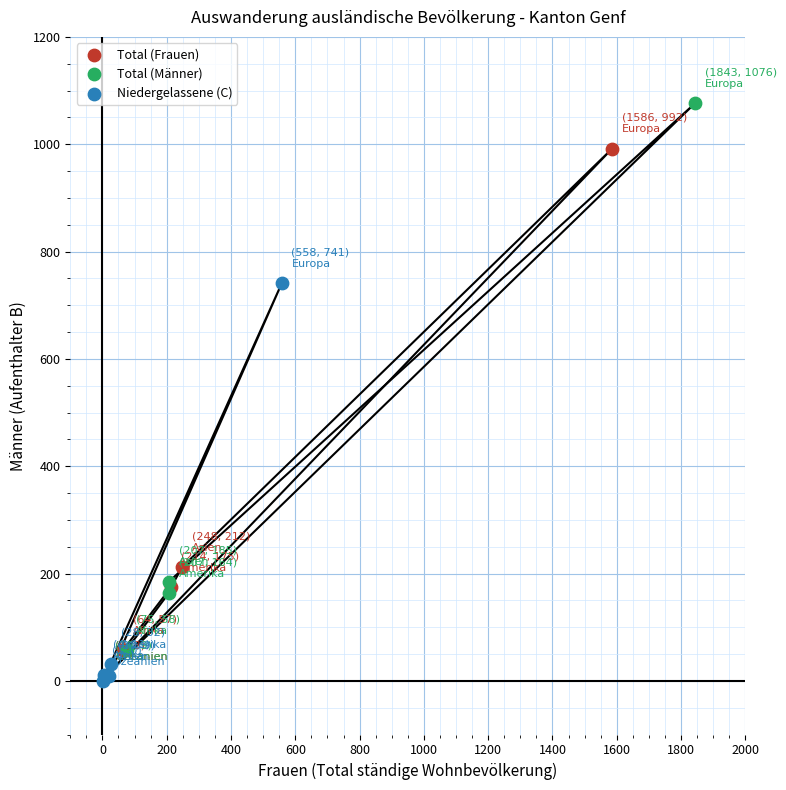

Which series has the largest Y range (max minus min)?

Total (Männer)